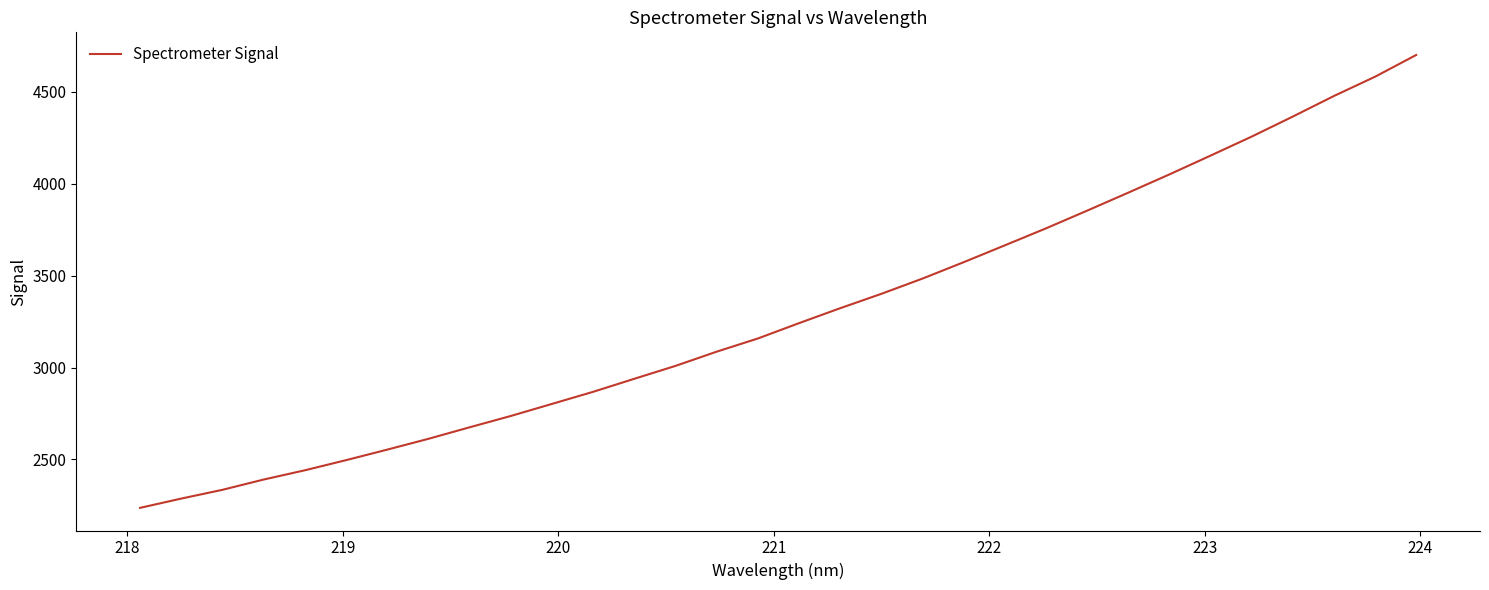

What is the sum of all values?

105461.2